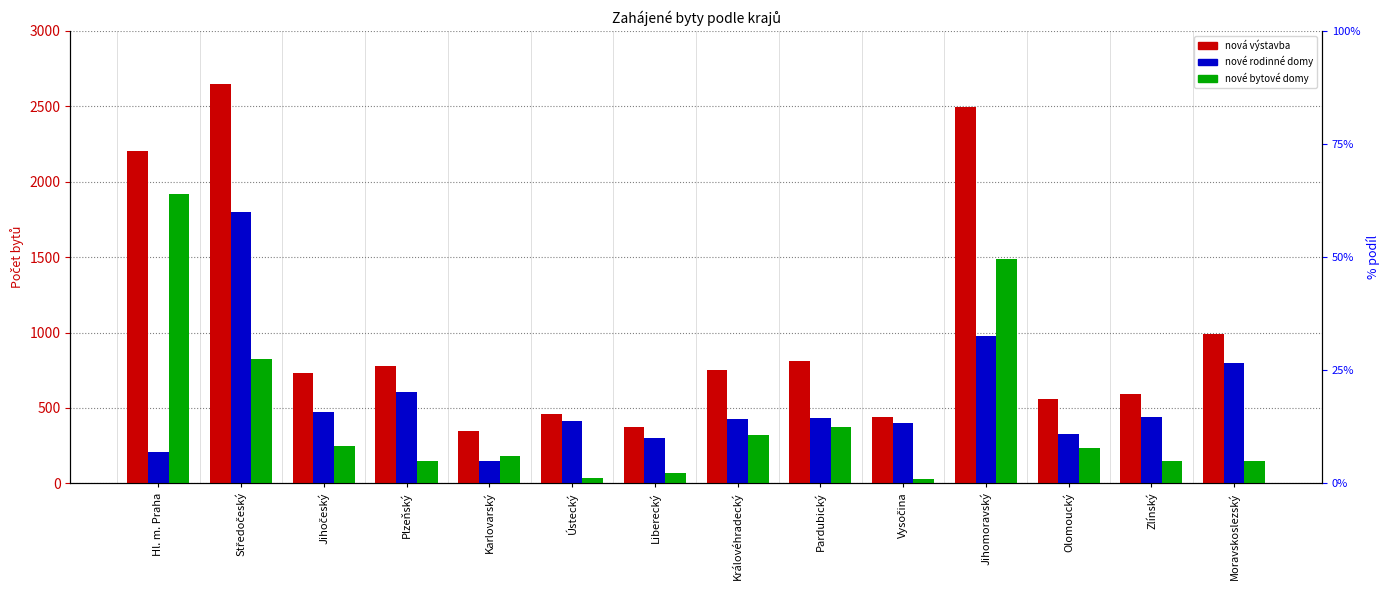

What is the value of the nové bytové domy bar at the 4th from the left?

148